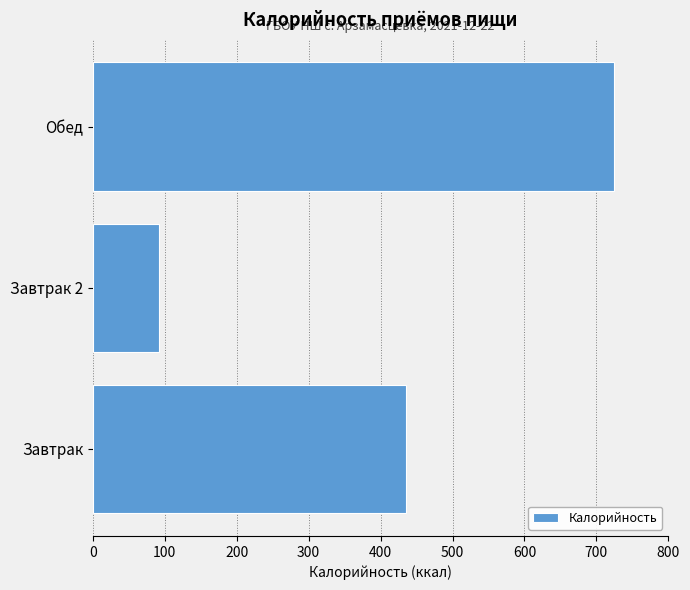

What is the difference between the values at Завтрак and Завтрак 2?

343